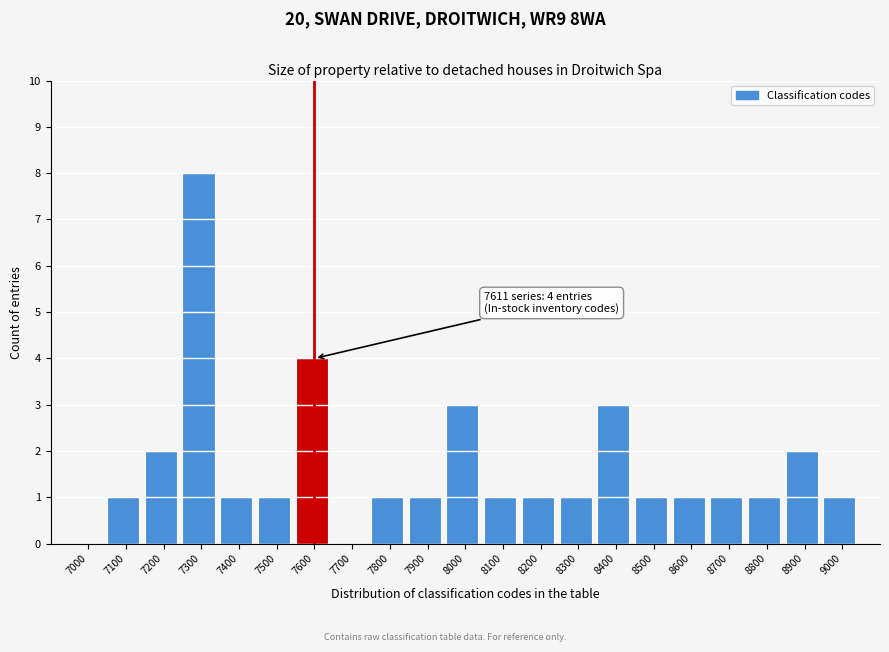

Reading left to right, what are all the values shown in this chart?

7000=0	7100=1	7200=2	7300=8	7400=1	7500=1	7600=4	7700=0	7800=1	7900=1	8000=3	8100=1	8200=1	8300=1	8400=3	8500=1	8600=1	8700=1	8800=1	8900=2	9000=1